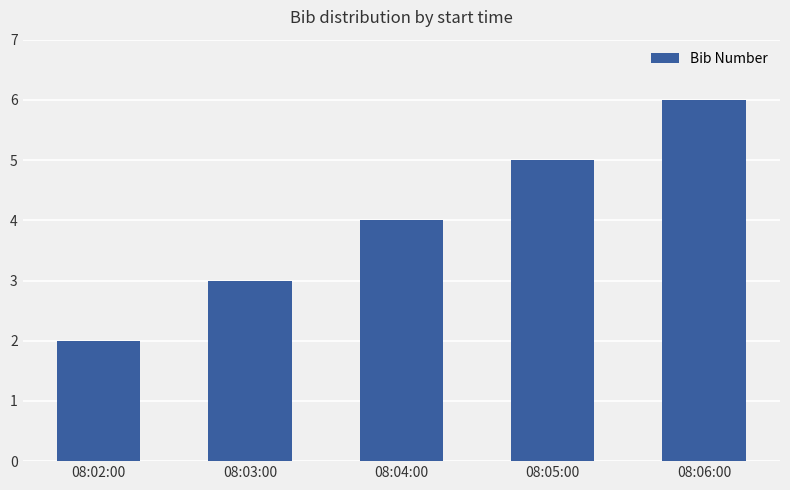

Reading left to right, transcribe all the data shown in this chart.

2	3	4	5	6